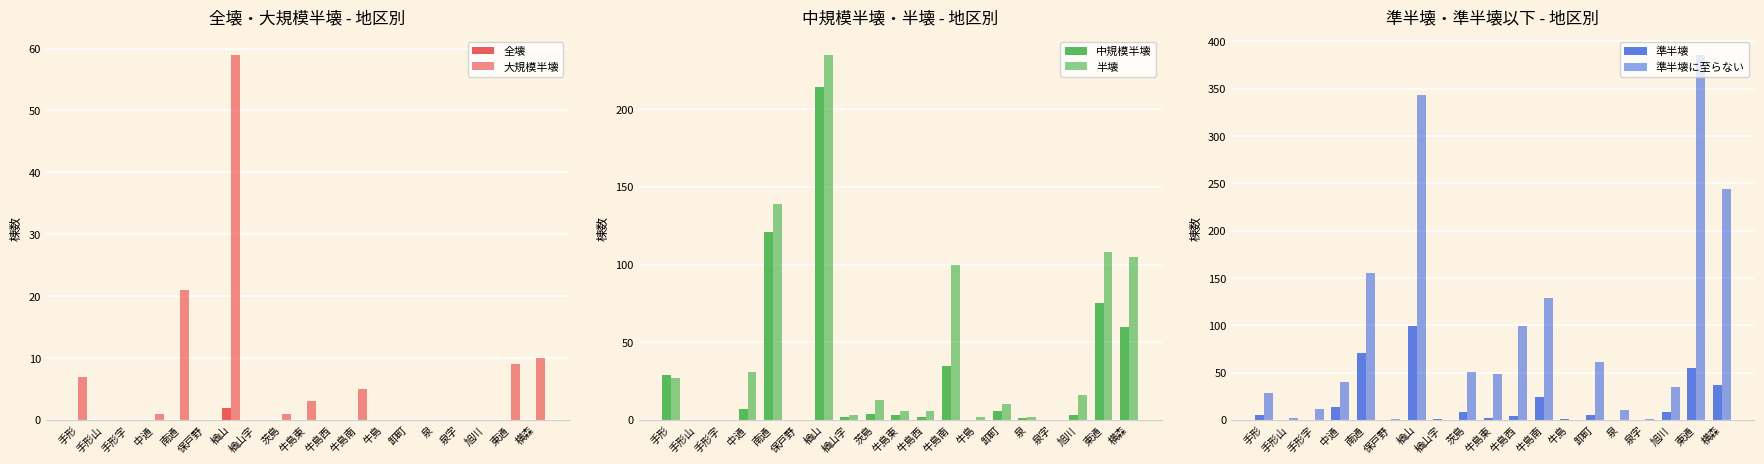

At 旭川, list the series in order from smallest to largest.

全壊, 大規模半壊, 中規模半壊, 準半壊, 半壊, 準半壊に至らない